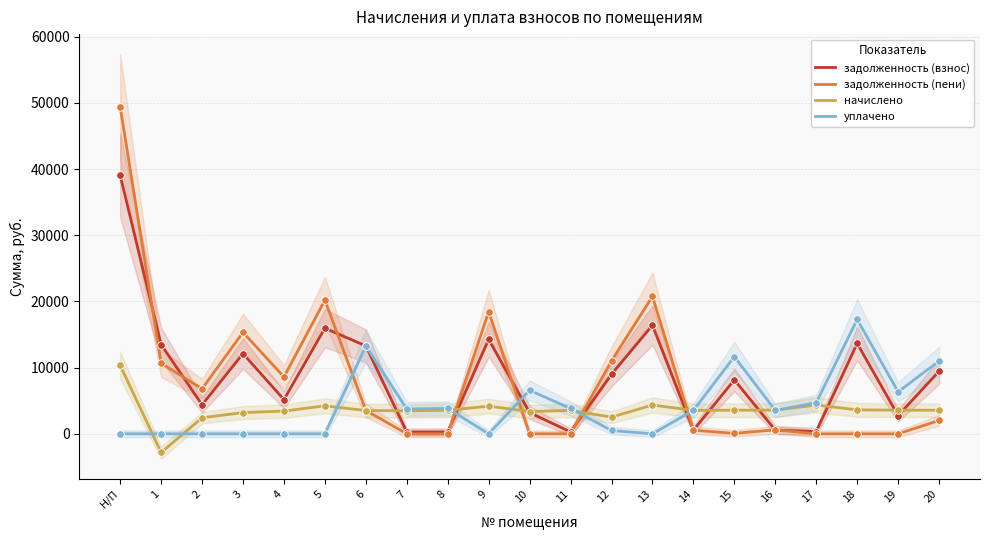

At which category is the sum across all series the highest?

Н/П